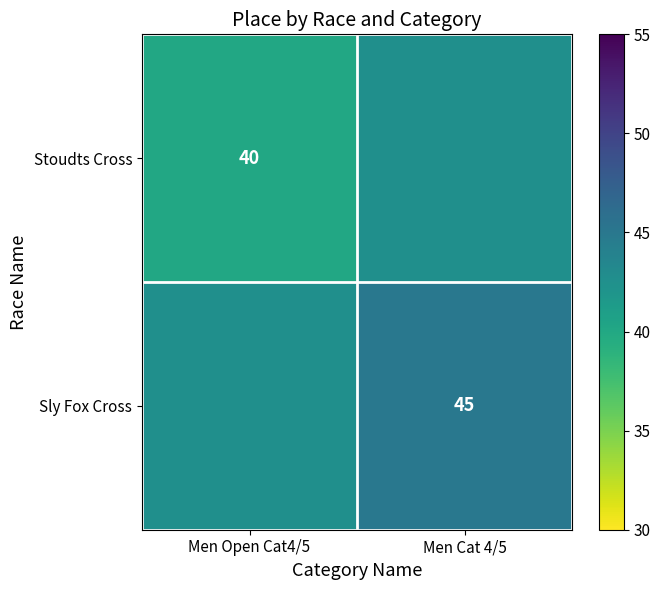

True or false: Sly Fox Cross has a value of 45.0 at Men Cat 4/5.

True